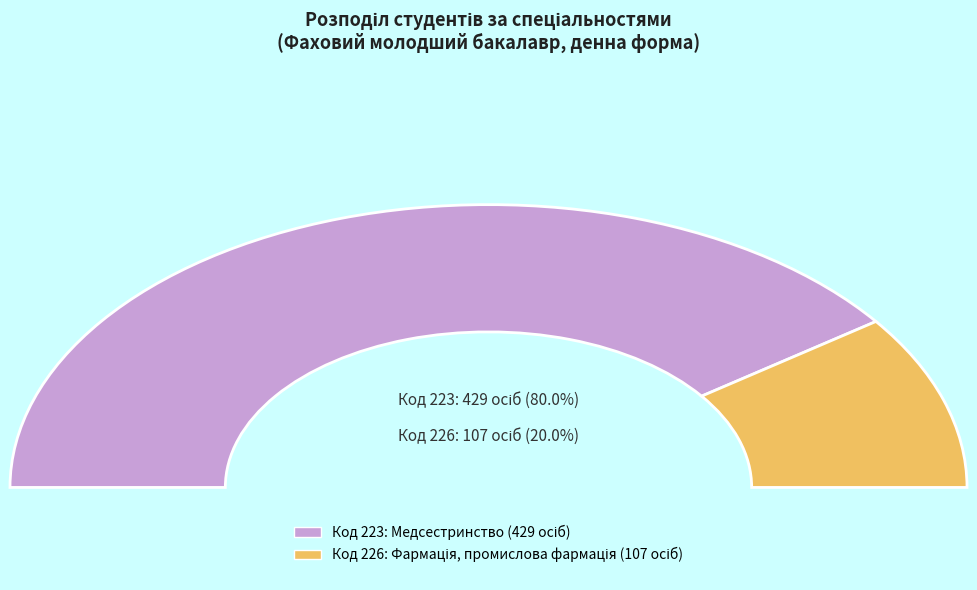

Which category accounts for the majority?

223